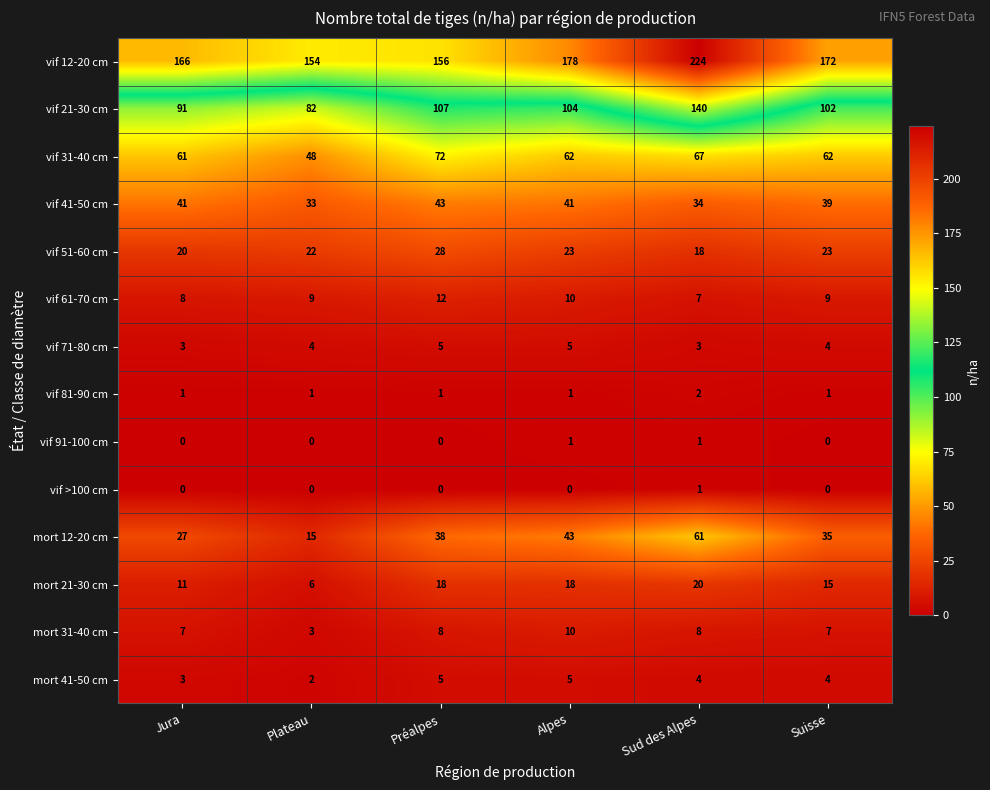

Is it true that vif 41-50 cm equals 25 at Suisse?

False